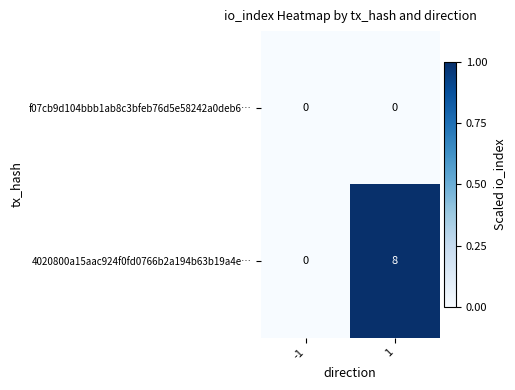

At which category is the sum across all series the highest?

1